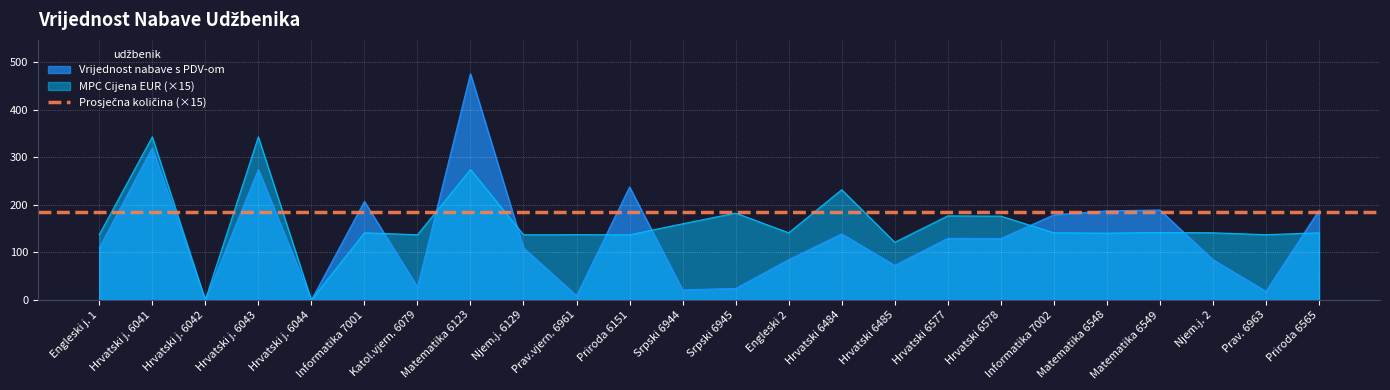

The value of UKUPNO S PDV-om at 7 is 6.1. True or false?

False